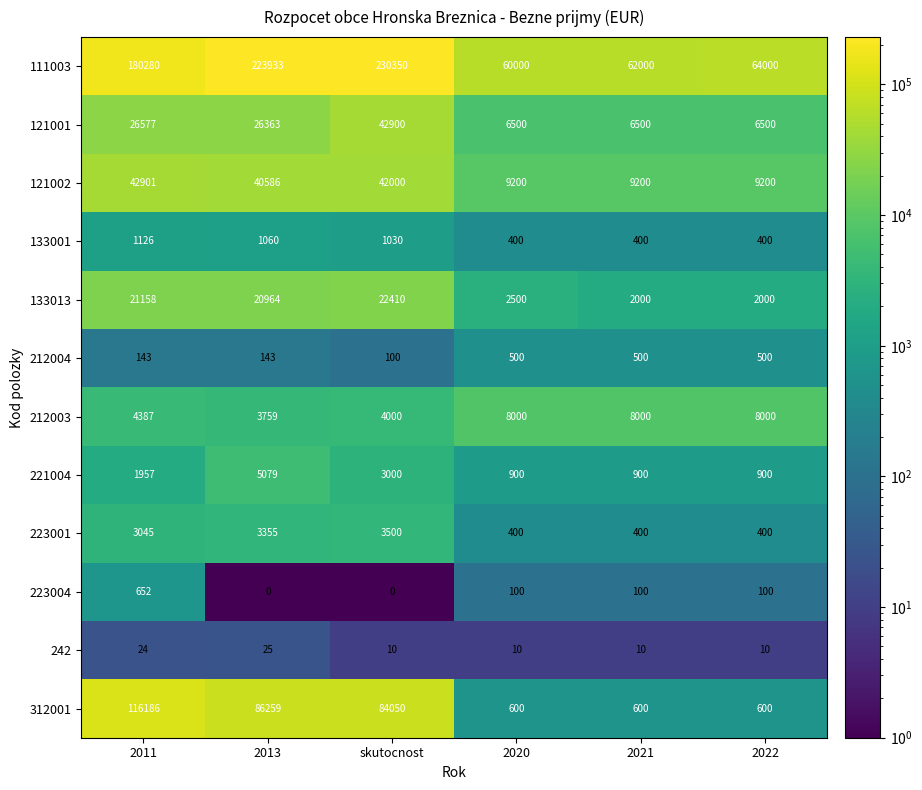

Is it true that 212004 equals 500 at 2021?

True